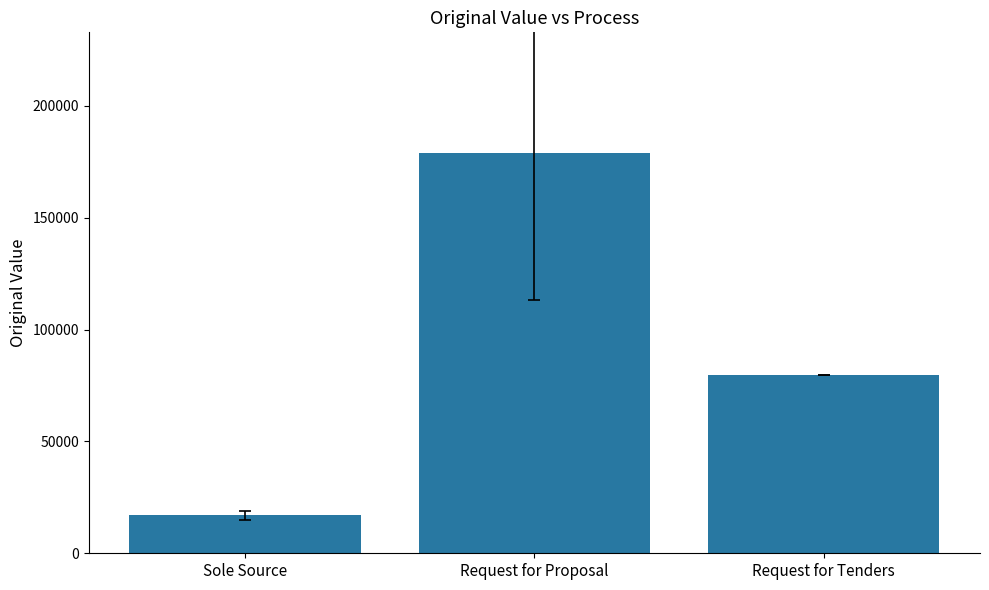

Does the chart contain stacked bars?

No